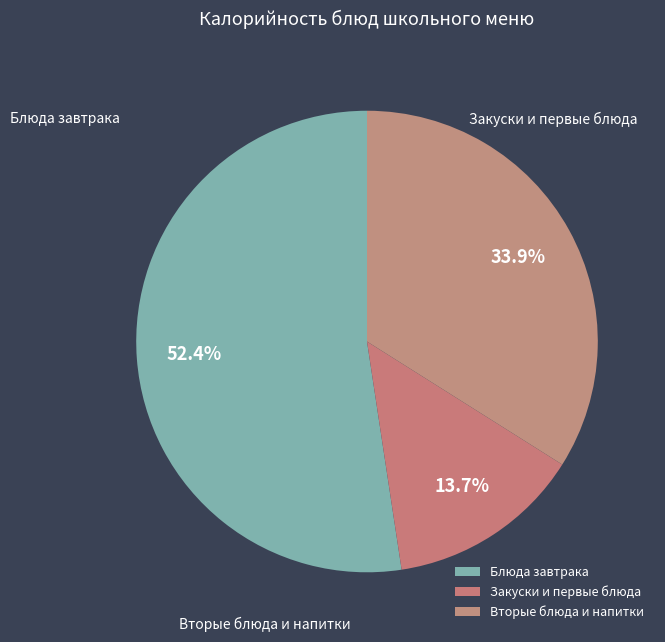

Count the number of slices in the pie.

3